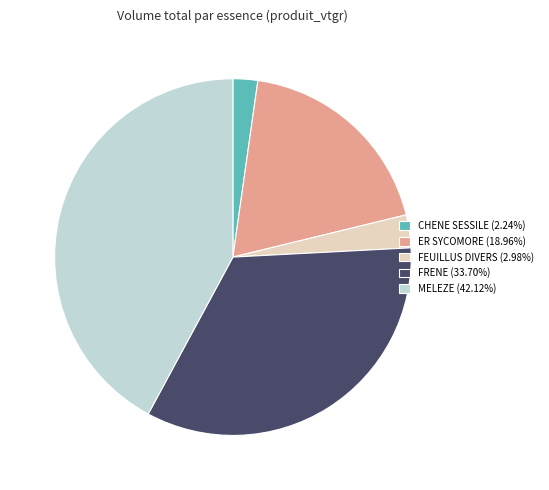

Is there any slice that represents more than half of the pie?

No